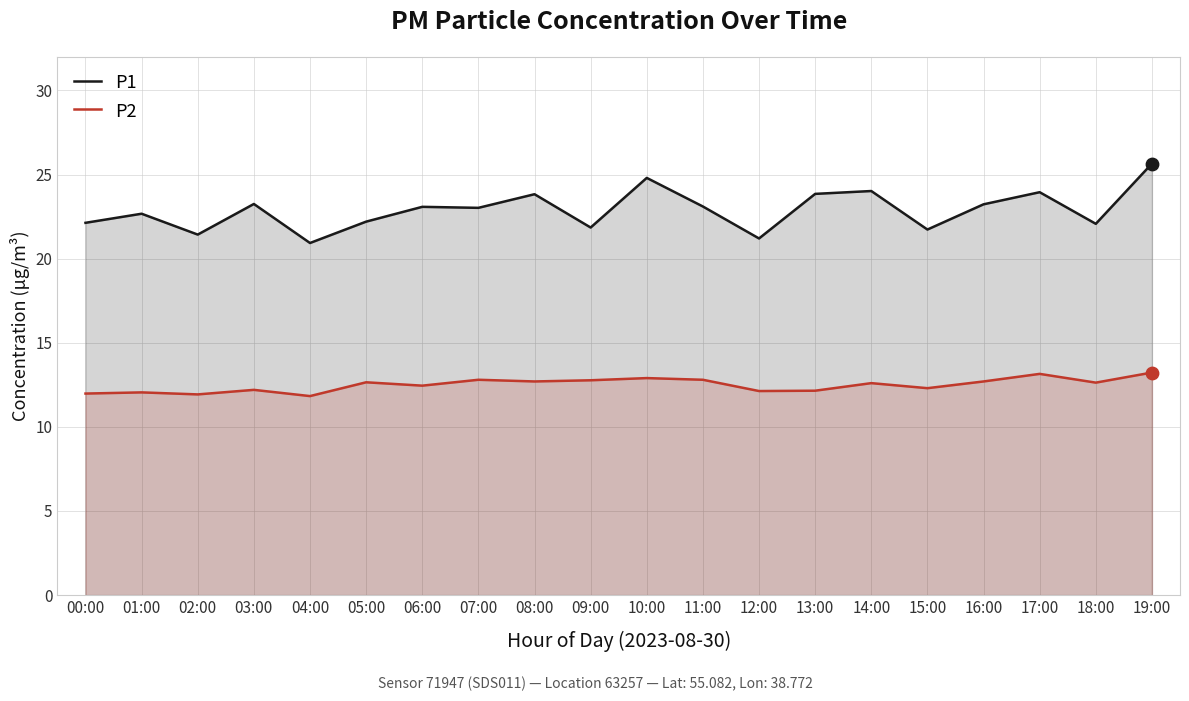

Which series contains the lowest Y value?

P2